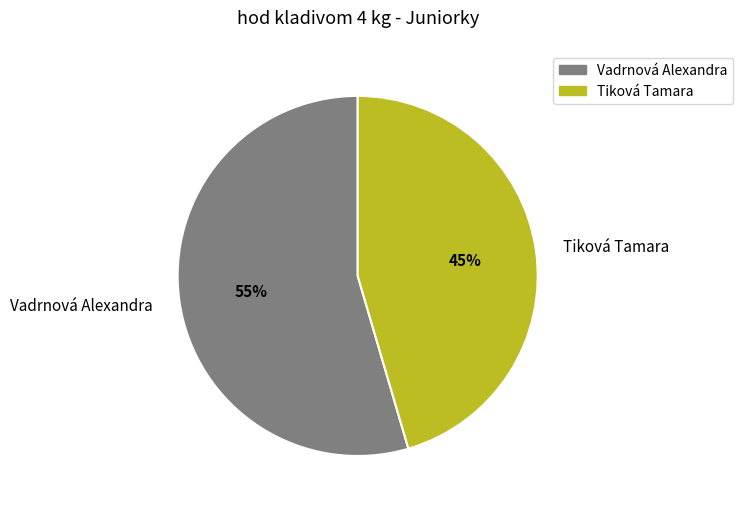

Is the sum of Vadrnová Alexandra and Tiková Tamara greater than half?

Yes